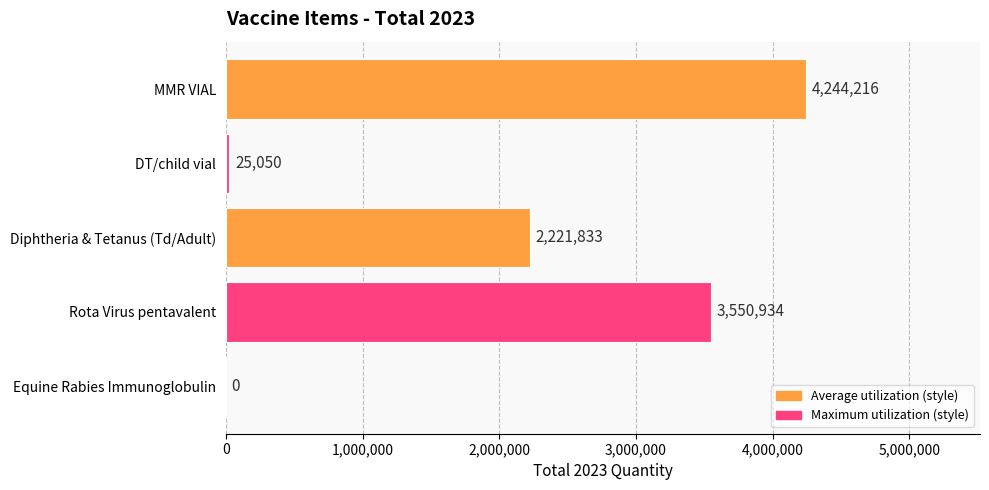

What is the greatest value displayed?

4244216